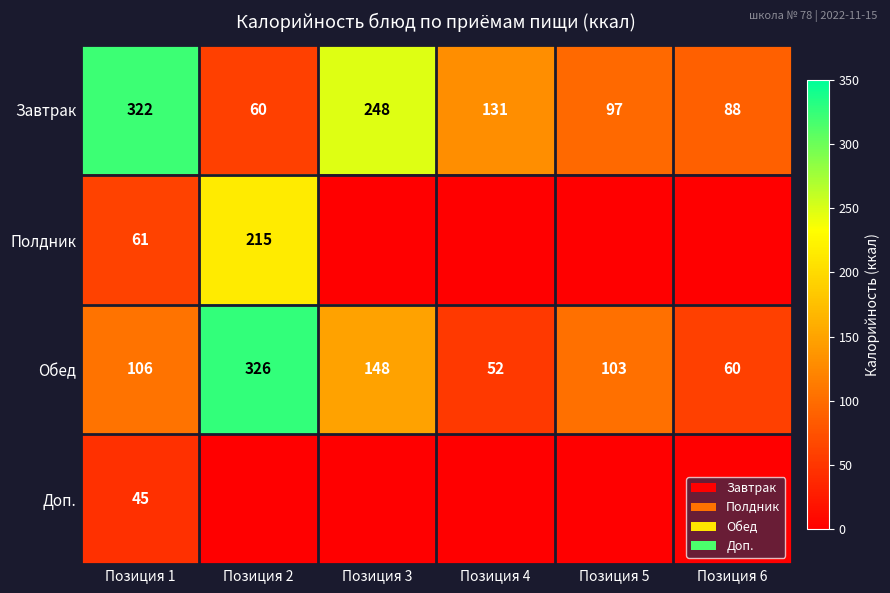

At Позиция 1, list the series in order from largest to smallest.

Завтрак, Обед, Полдник, Доп.